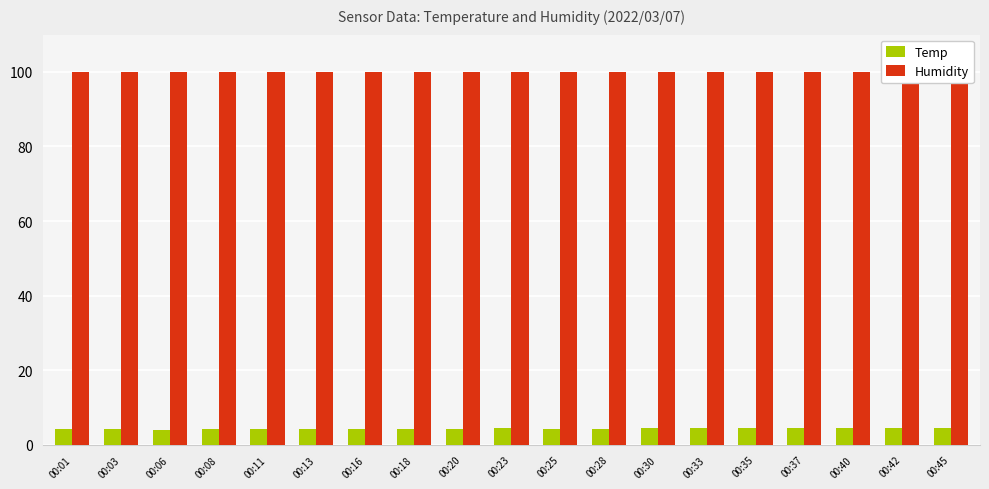

Reading right to left, list all the values displayed in this chart.

Temp: 00:45=4.4	00:42=4.4	00:40=4.5	00:37=4.5	00:35=4.5	00:33=4.5	00:30=4.5	00:28=4.3	00:25=4.3	00:23=4.4	00:20=4.2	00:18=4.2	00:16=4.1	00:13=4.1	00:11=4.1	00:08=4.2	00:06=4.0	00:03=4.1	00:01=4.1
Humidity: 00:45=99.9	00:42=99.9	00:40=99.9	00:37=99.9	00:35=99.9	00:33=99.9	00:30=99.9	00:28=99.9	00:25=99.9	00:23=99.9	00:20=99.9	00:18=99.9	00:16=99.9	00:13=99.9	00:11=99.9	00:08=99.9	00:06=99.9	00:03=99.9	00:01=99.9